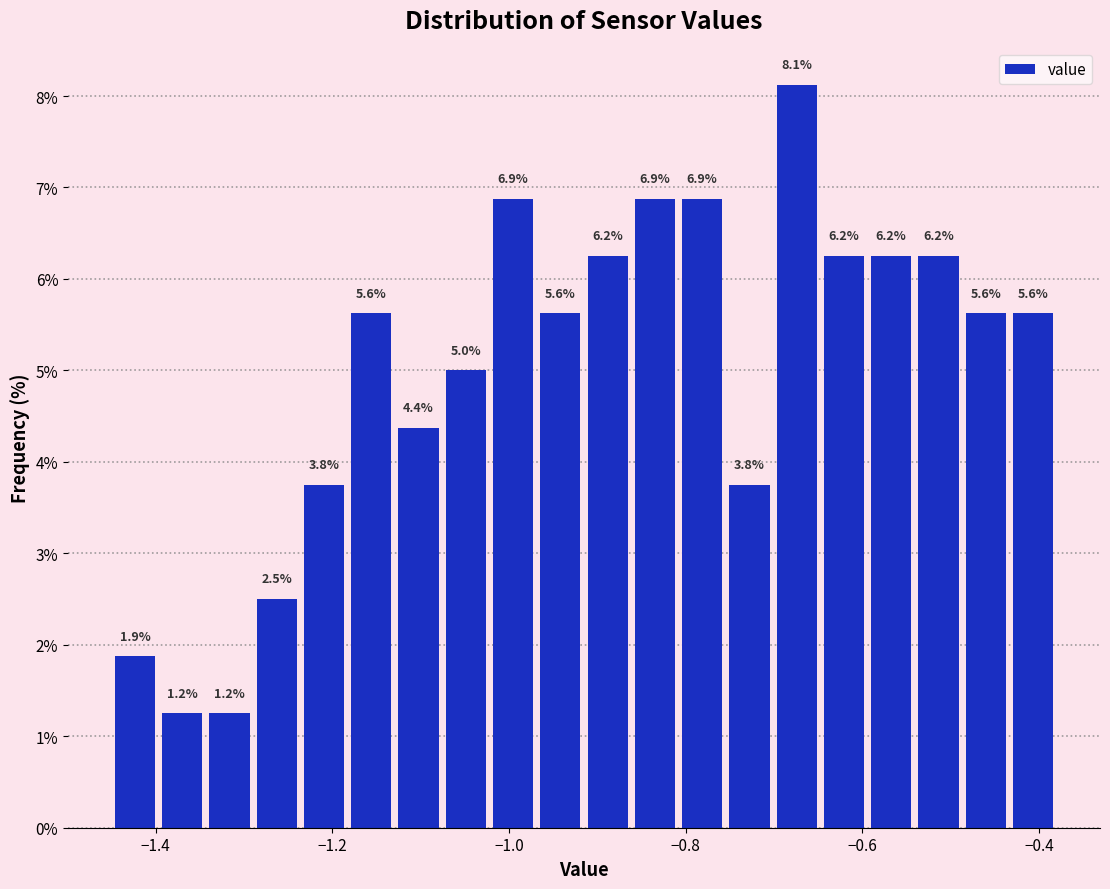

Read against the x-axis, roughly where is the centre of the tallest bar?

-0.68